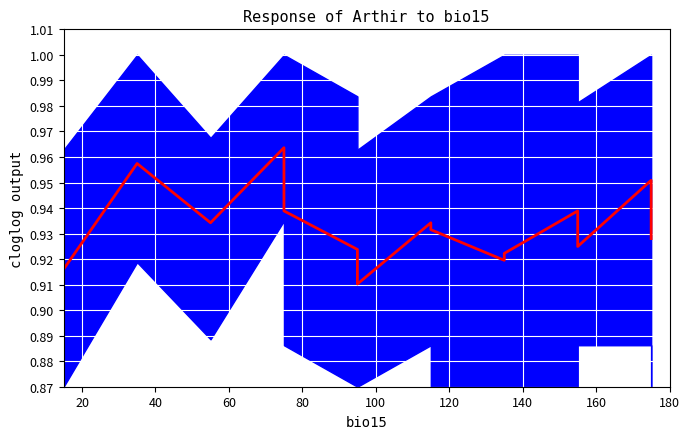

What is the approximate value at 60?

0.9